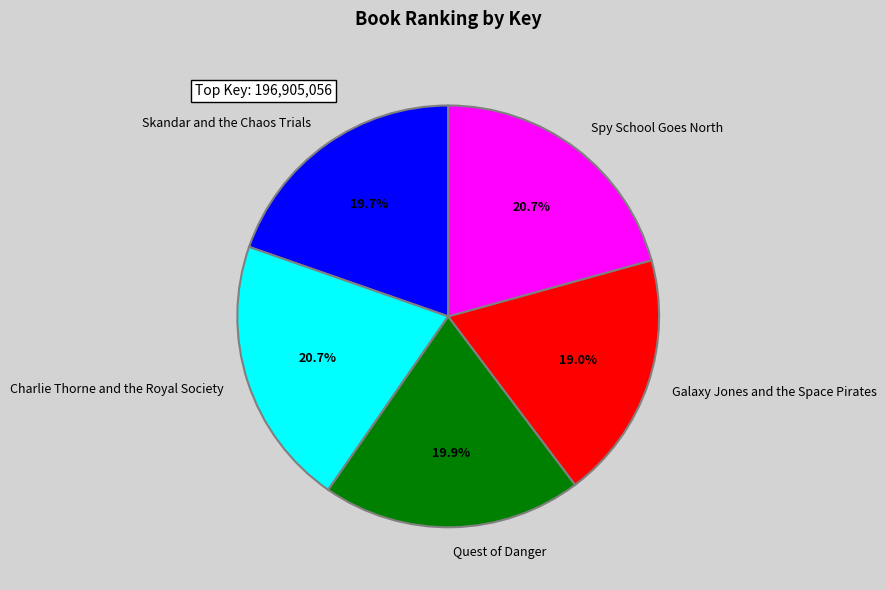

Do Charlie Thorne and the Royal Society and Galaxy Jones and the Space Pirates together represent more than half of the pie?

No